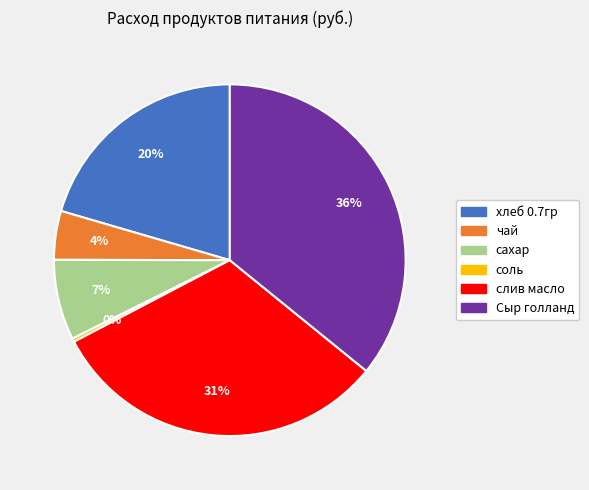

Is there a majority slice in this chart?

No